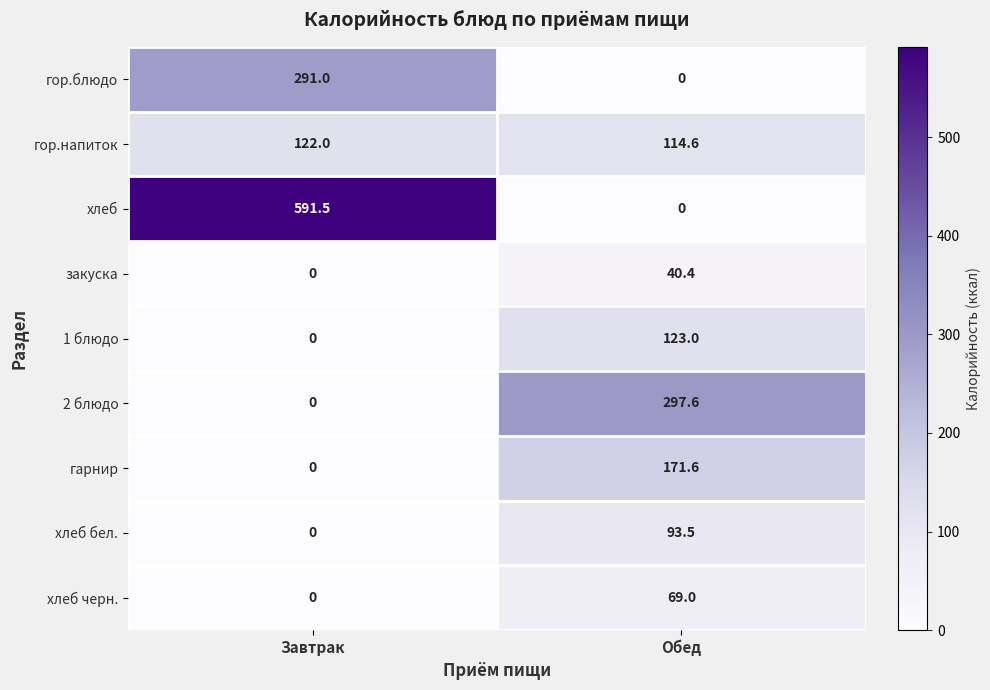

Which category has the highest value across all series?

Завтрак